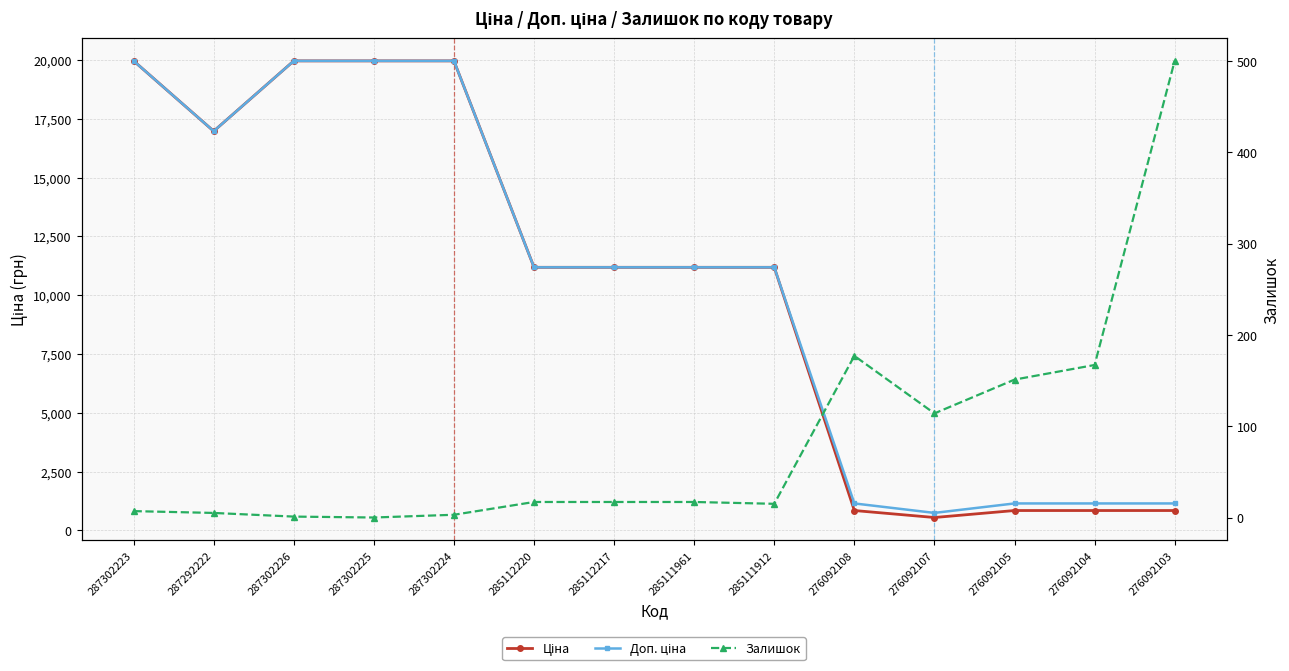

True or false: Залишок and Ціна intersect in this chart.

False